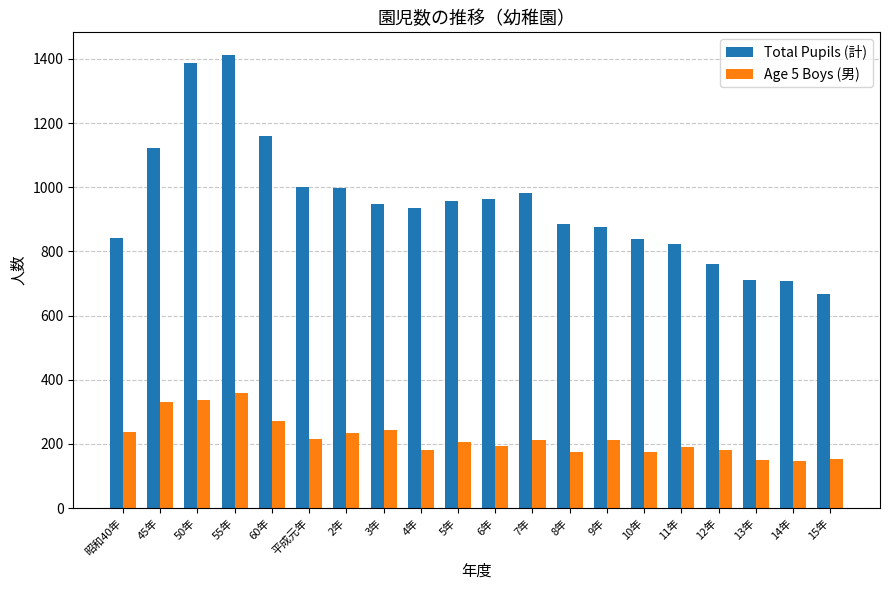

Which series has the widest spread of values?

Total Pupils (計)